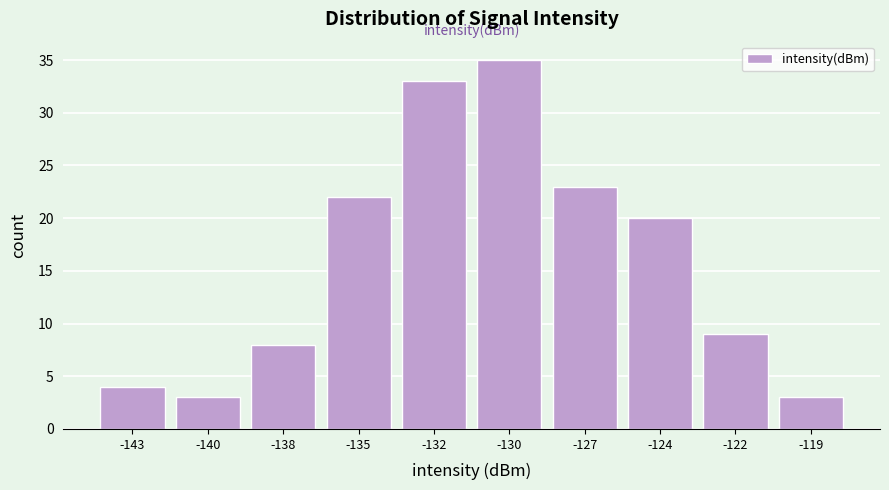

Reading left to right, what are all the values shown in this chart?

-143=4	-140=3	-138=8	-135=22	-132=33	-130=35	-127=23	-124=20	-122=9	-119=3